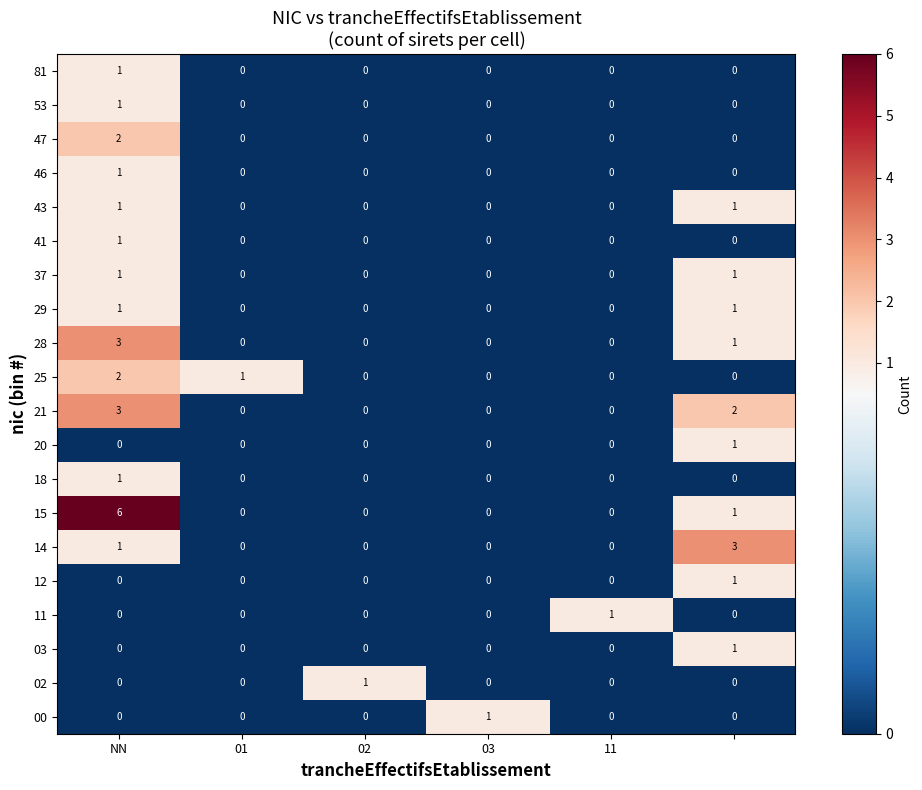

Which series has the largest total across all categories?

15